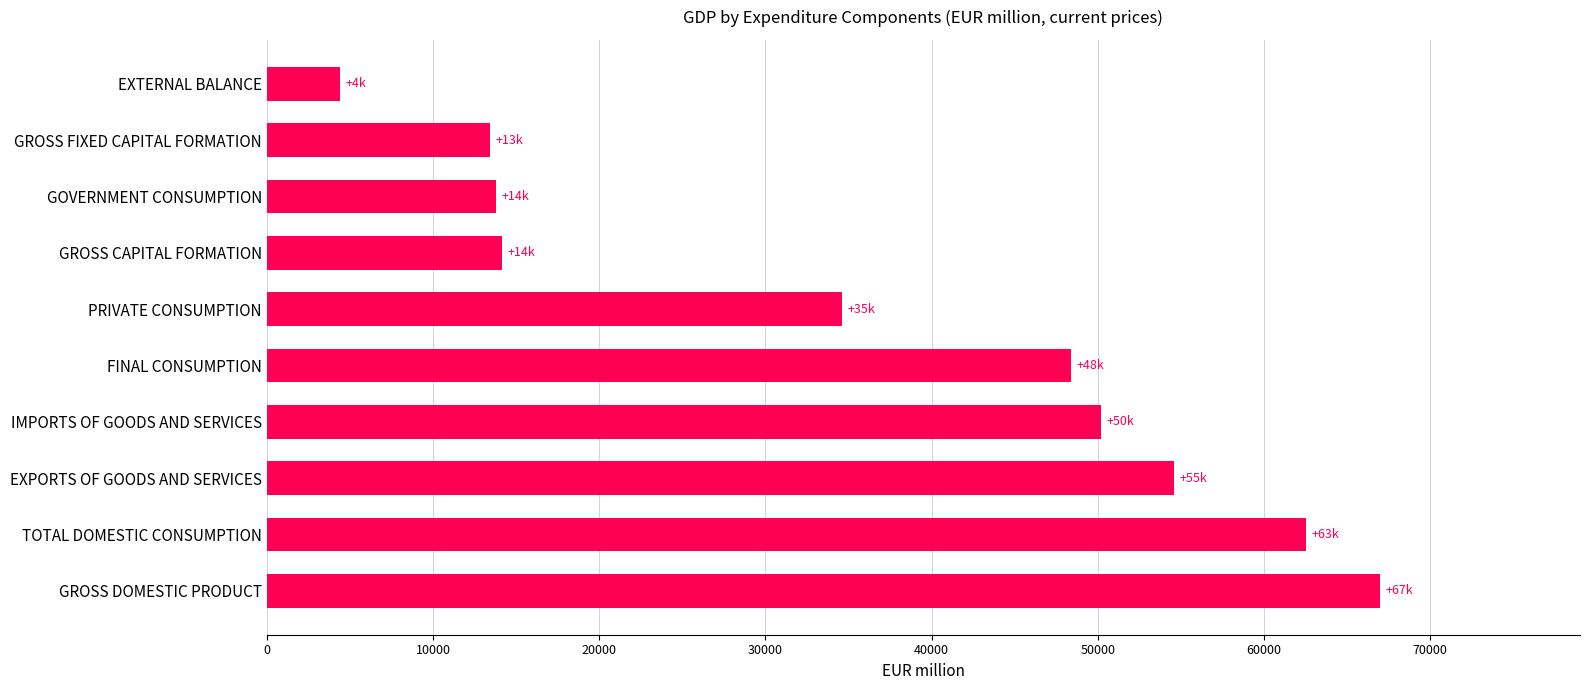

How many data points are above 48390?

5